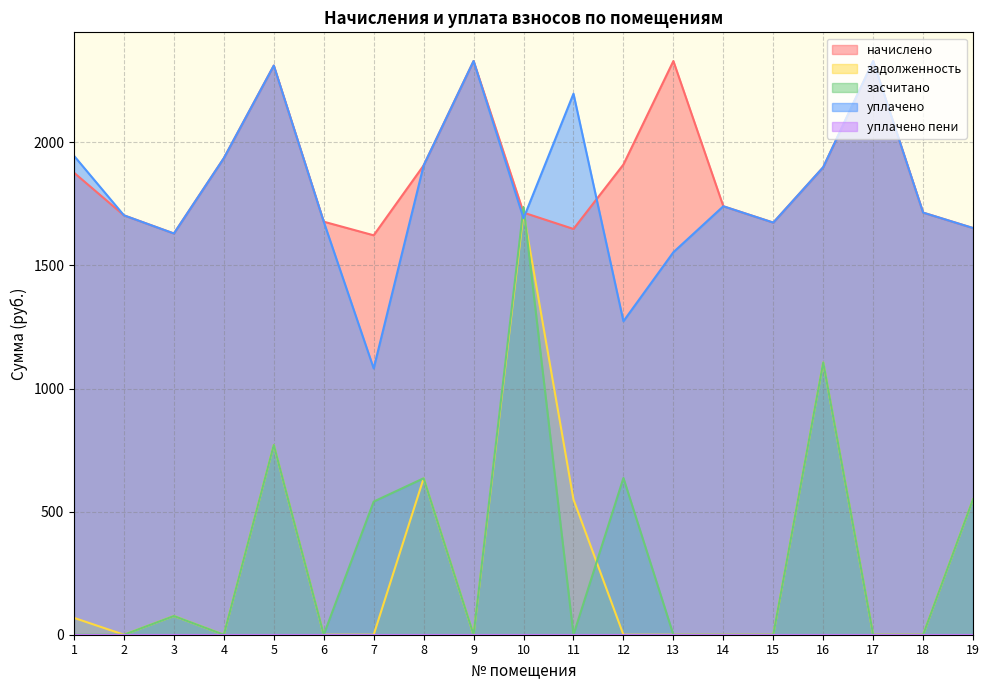

What is the average value of the засчитано series?

318.6